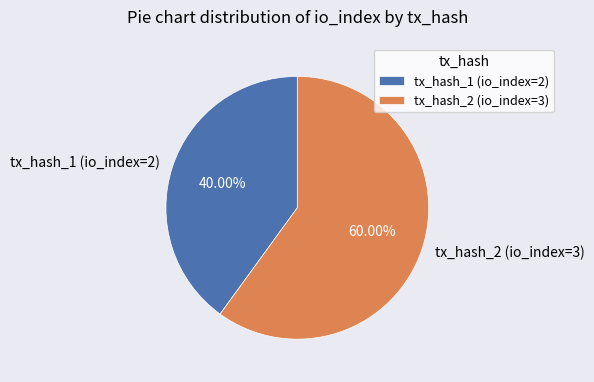

Which category has the smallest portion of the pie?

tx_hash_1 (io_index=2)